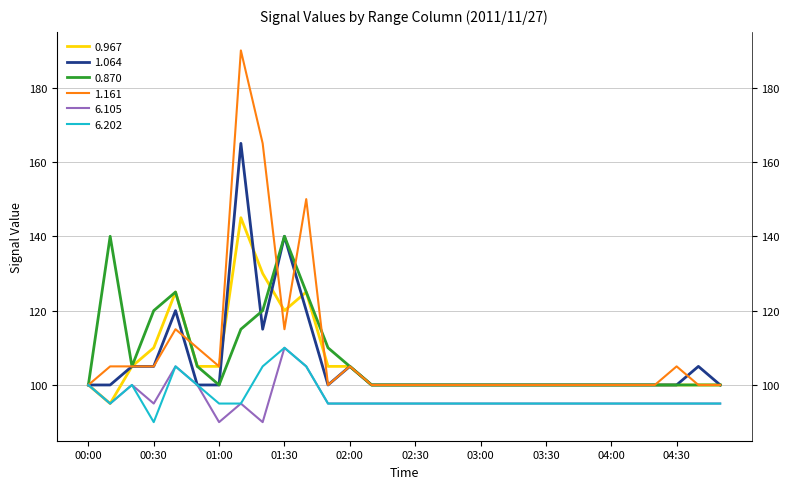

Which category has the lowest value across all series?

01:00